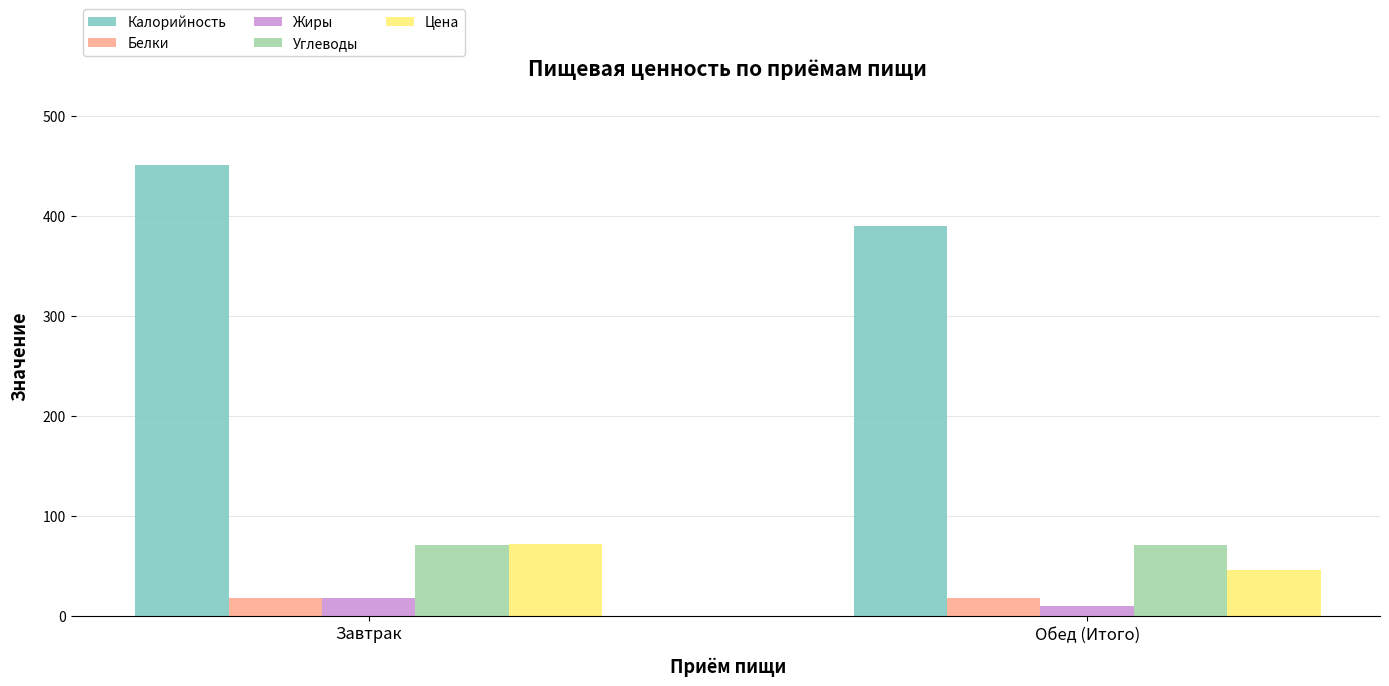

Read the Цена value at Завтрак.

71.7